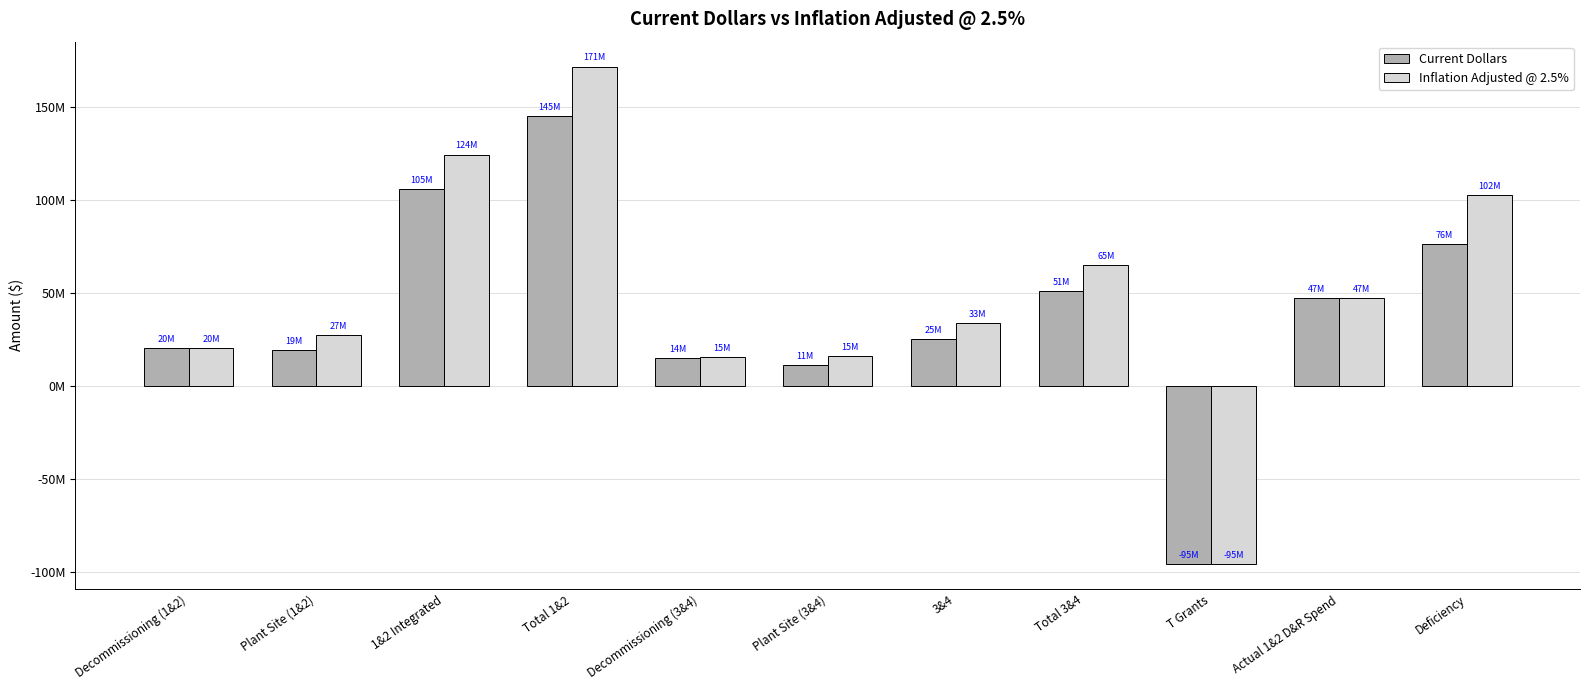

What is the difference between the maximum and minimum values in the Current Dollars series?

241142936.8